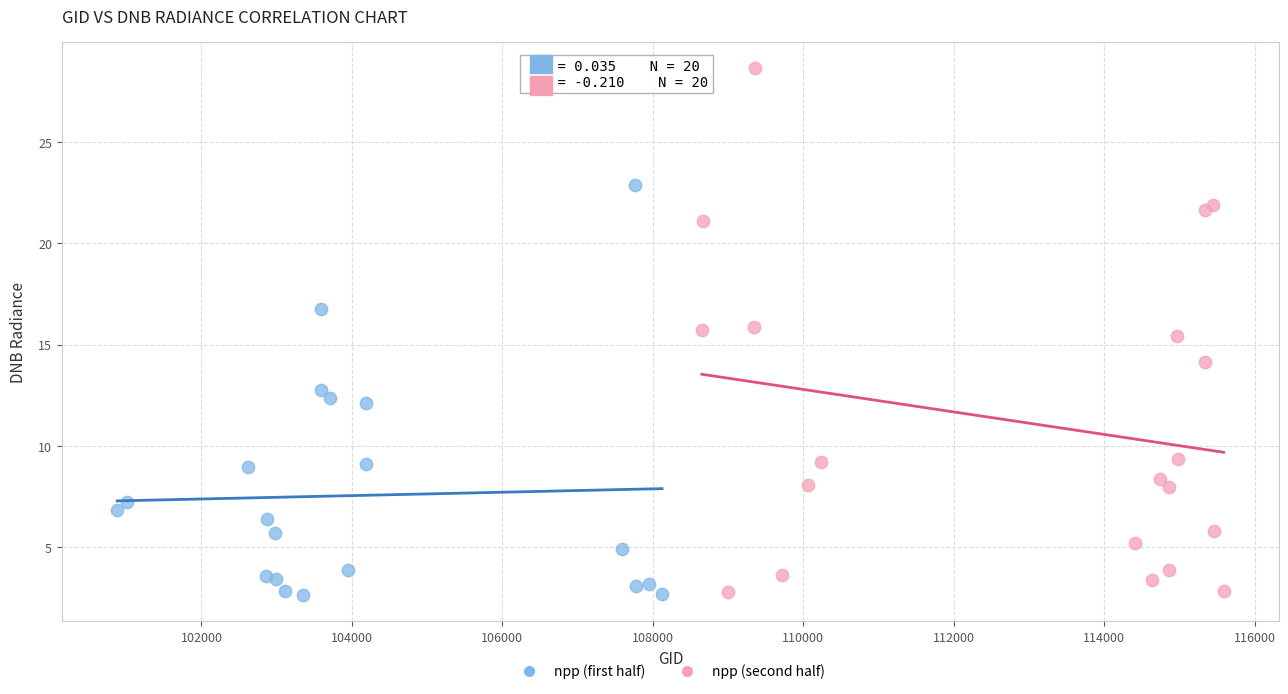

What are all the series names shown in the legend?

npp (first half), npp (second half)